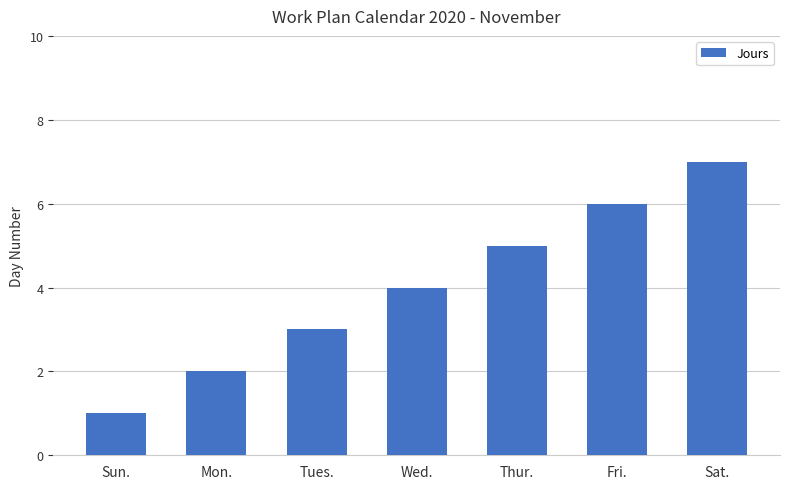

Which label corresponds to the smallest value in the chart?

Sun.